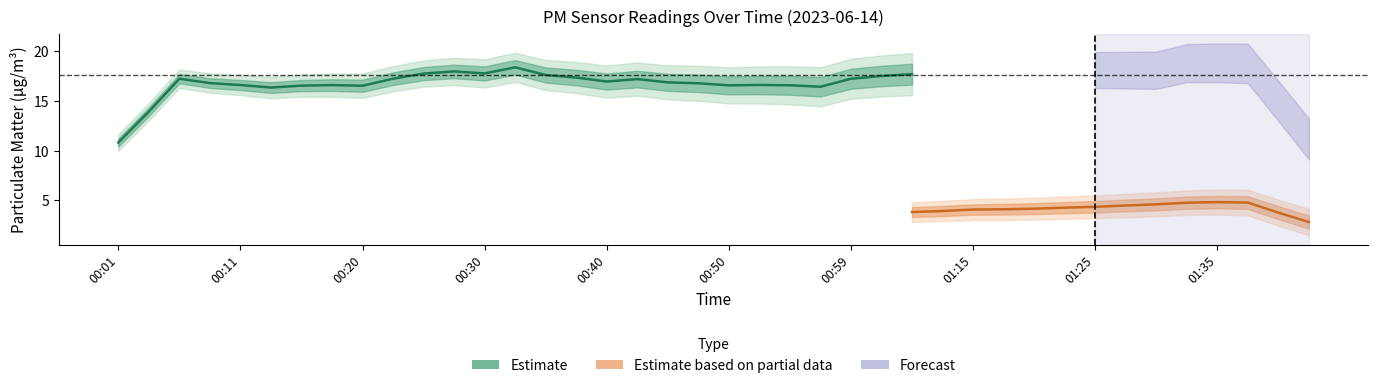

Which label corresponds to the largest value in the chart?

00:28